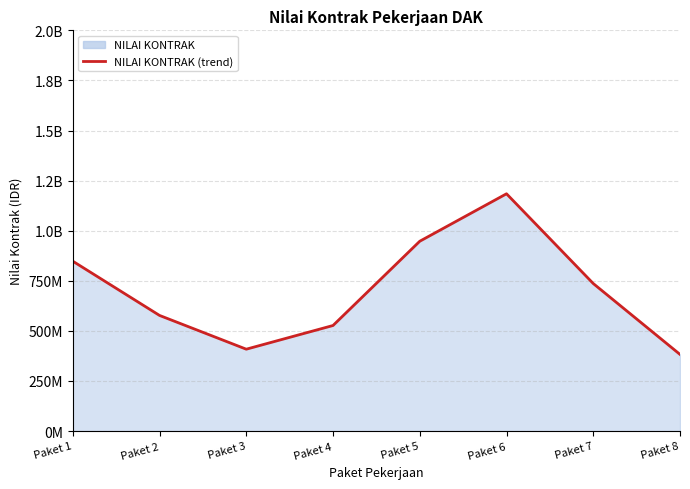

Does the chart have visible grid lines?

Yes